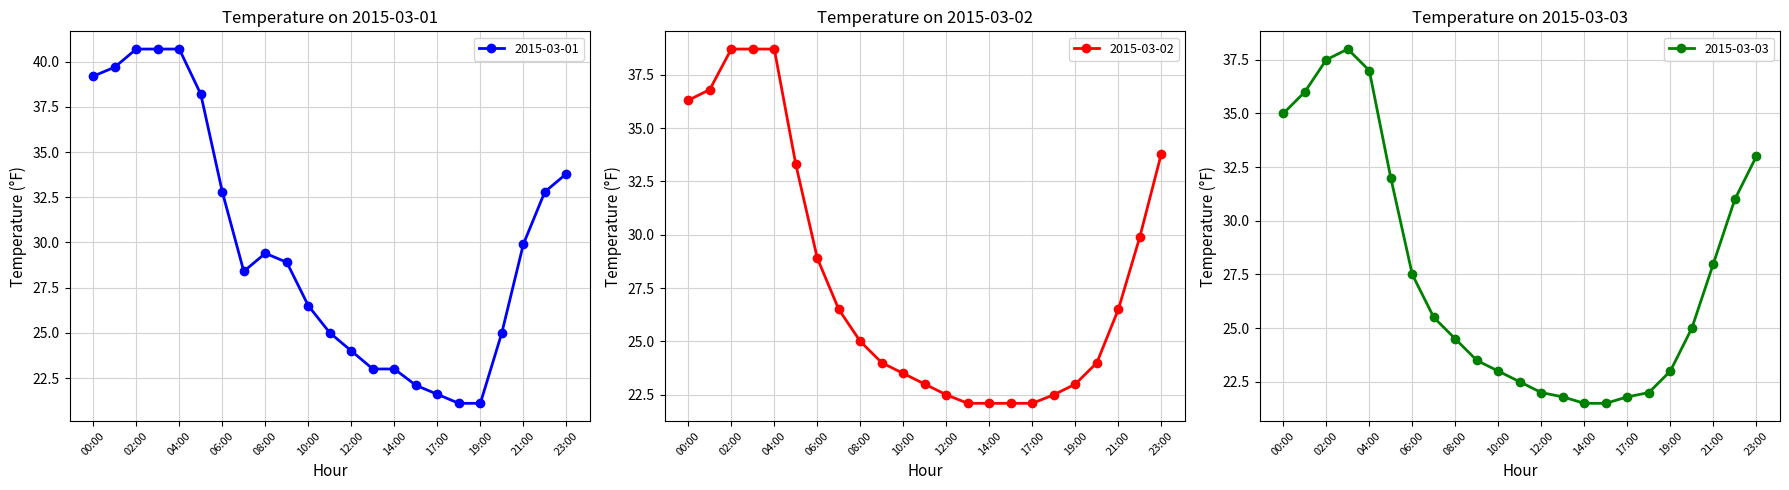

At which label does 2015-03-02 first exceed 25?

00:00